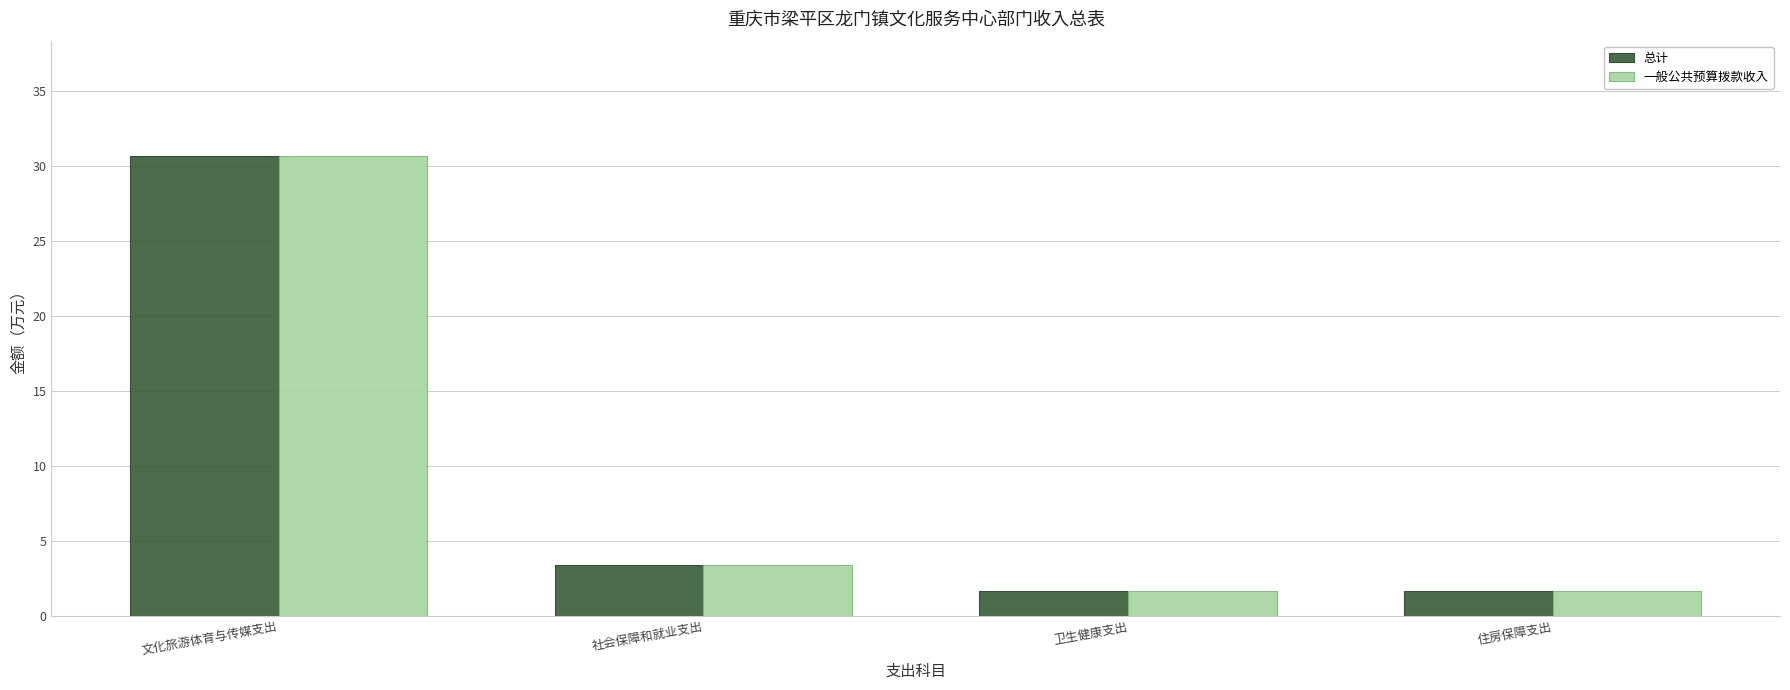

What is the sum of all 一般公共预算拨款收入 values?

37.4